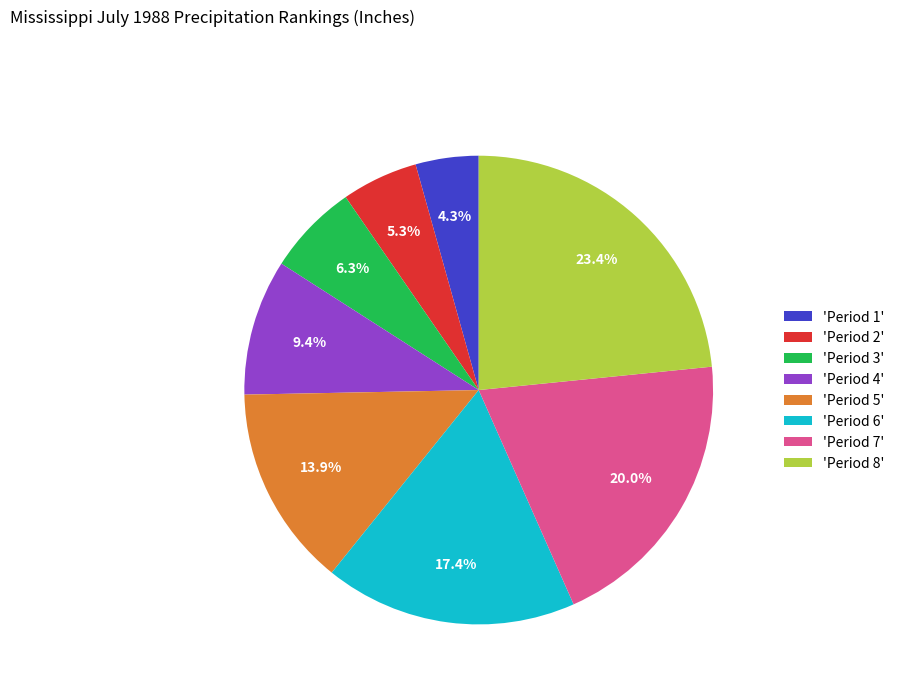

Which has a higher value, 'Period 4' or 'Period 7'?

'Period 7'